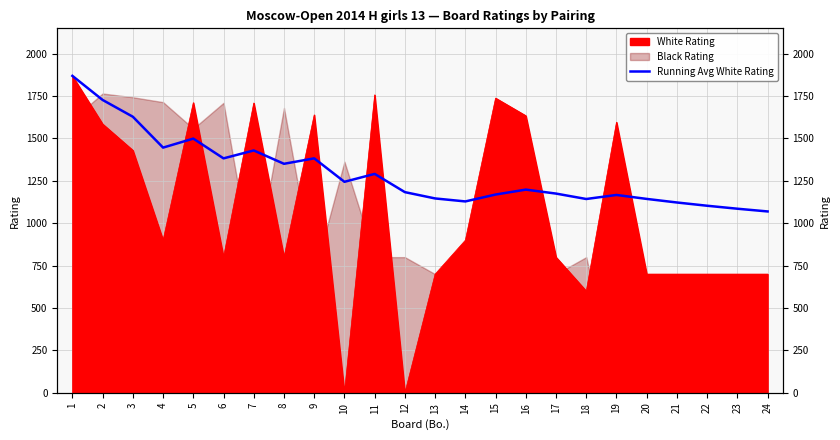

Read the value at 7.

1429.1